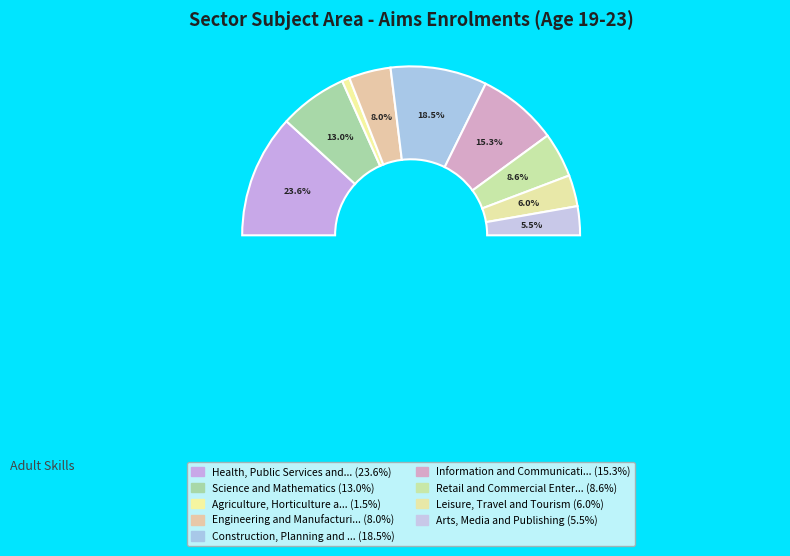

The Agriculture, Horticulture and Animal Care slice represents 11% of the pie. True or false?

False